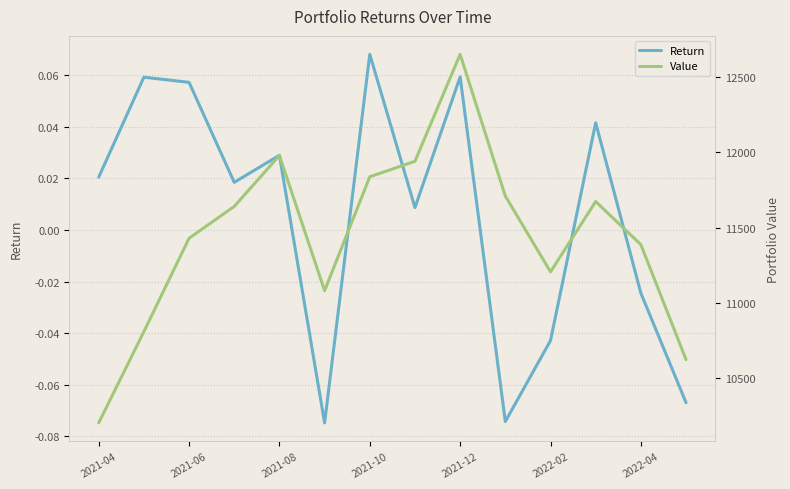

At which label does Return first exceed 0?

2021-04